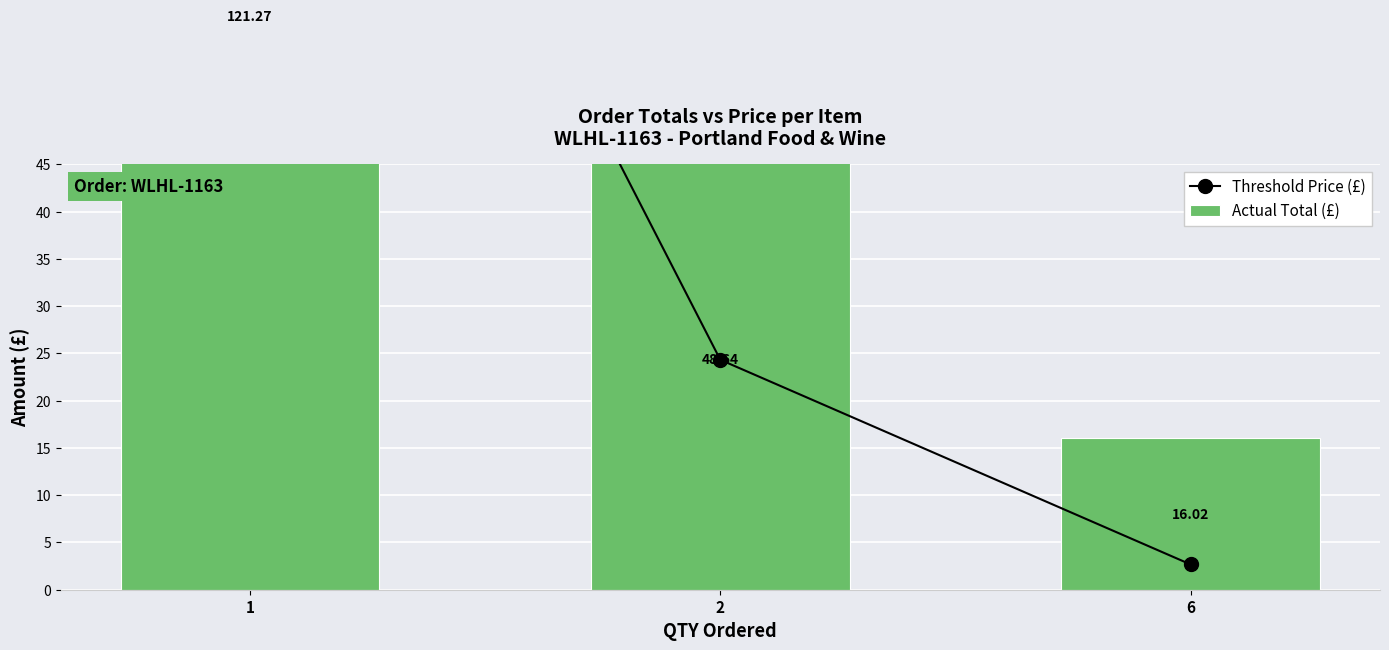

What is the value of the Actual Total (£) bar at the 1st from the left?

121.3